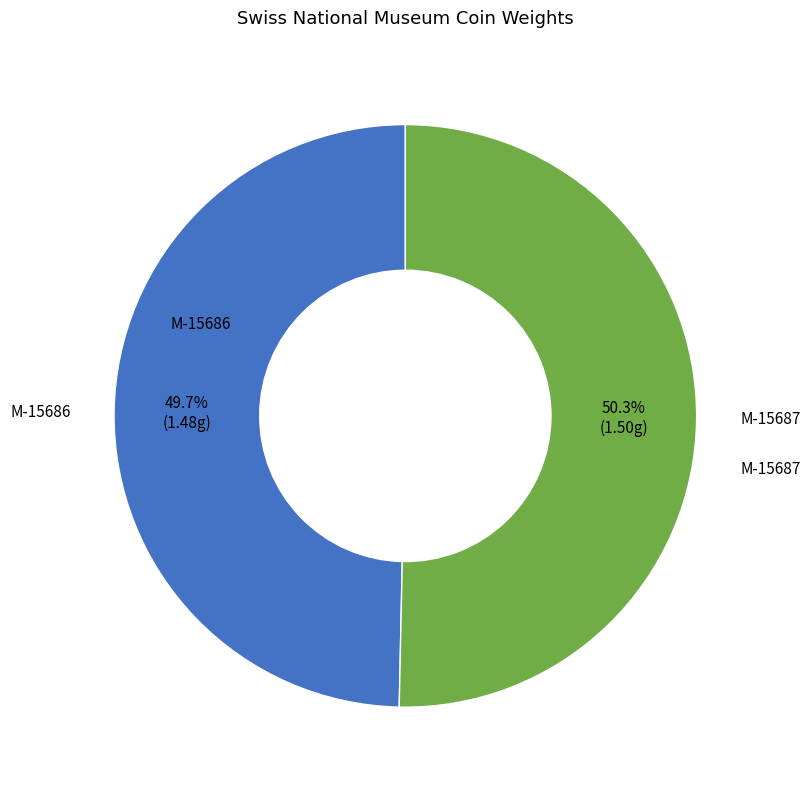

Does any single category account for the majority?

Yes